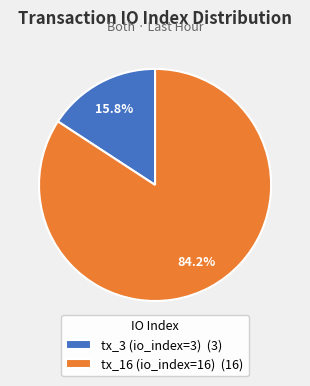

Which category has the biggest portion of the pie?

tx_16 (io_index=16)